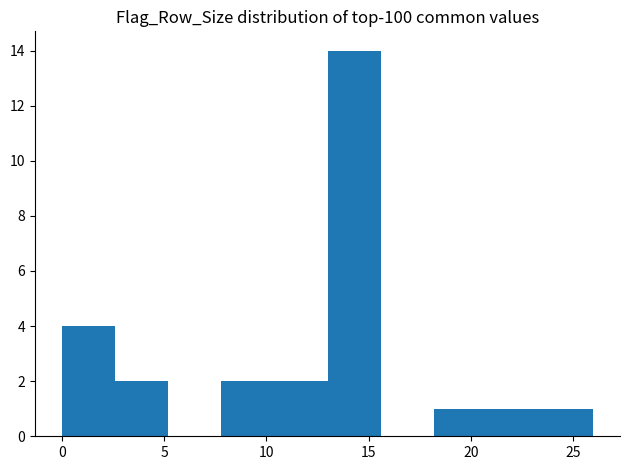

Reading left to right, transcribe this chart: for each bar, give the range it covers on the x-axis and its height. Neither the bar edges nor the heights are printed on the chart, so give them approximately, as read against the axes.

0.0 to 2.6: 4
2.6 to 5.2: 2
5.2 to 7.8: 0
7.8 to 10.4: 2
10.4 to 13.0: 2
13.0 to 15.6: 14
15.6 to 18.2: 0
18.2 to 20.8: 1
20.8 to 23.4: 1
23.4 to 26.0: 1